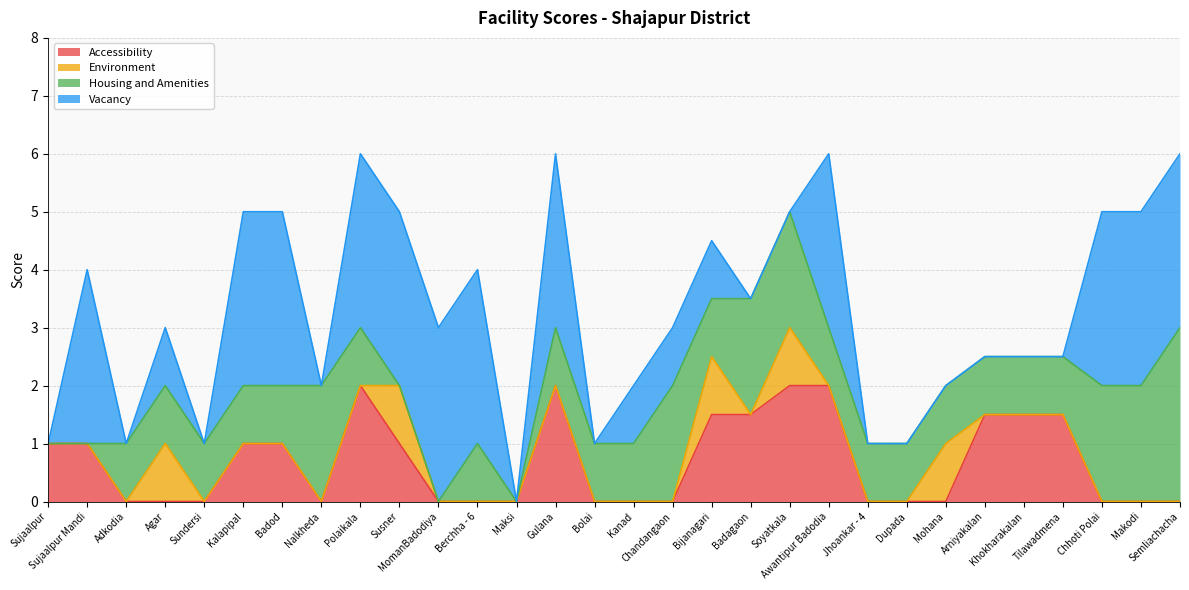

How many interior local valleys does the Accessibility series have?

1